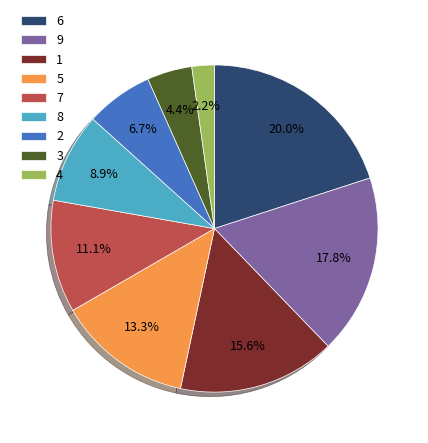

Approximately how many times larger is the value at 9 compared to 6?

0.9